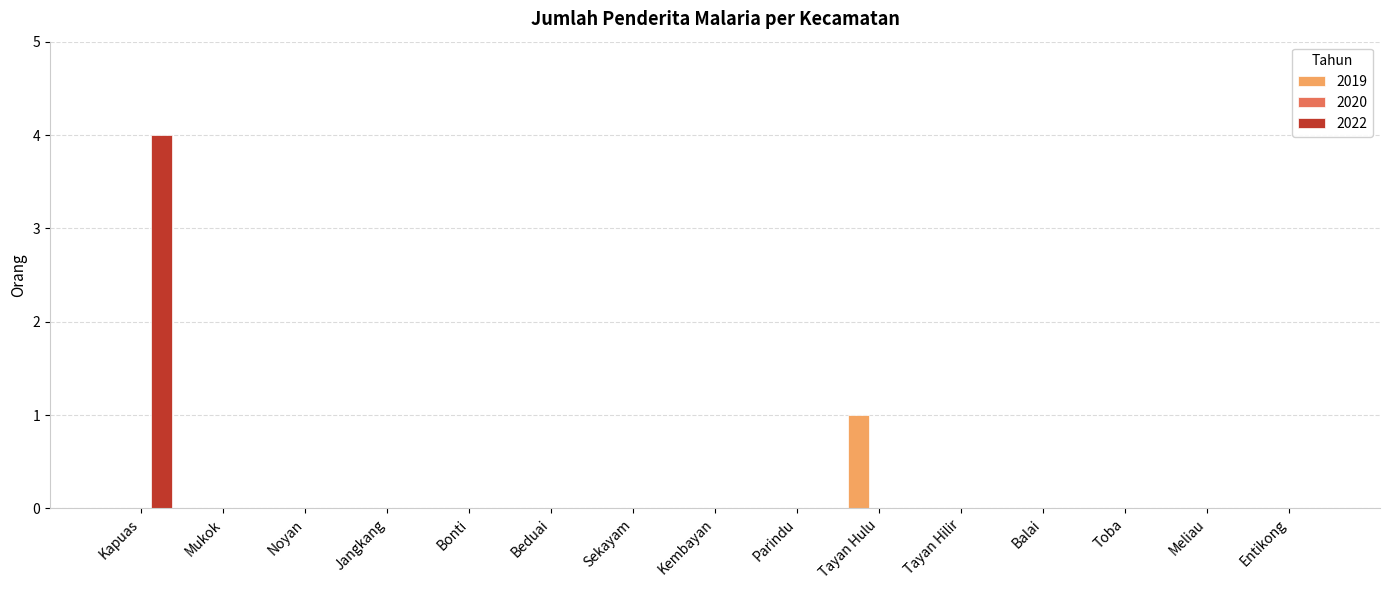

What is the highest value of the 2022 series?

4